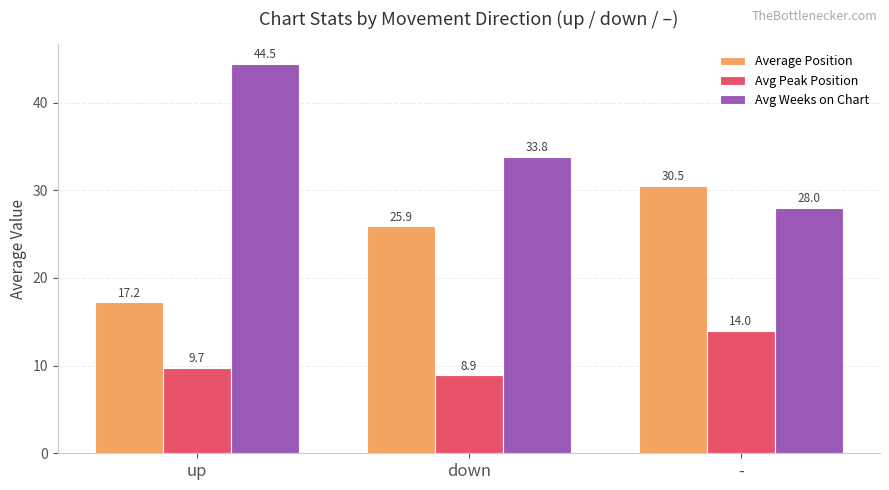

What are all the series names shown in the legend?

Average Position, Avg Peak Position, Avg Weeks on Chart